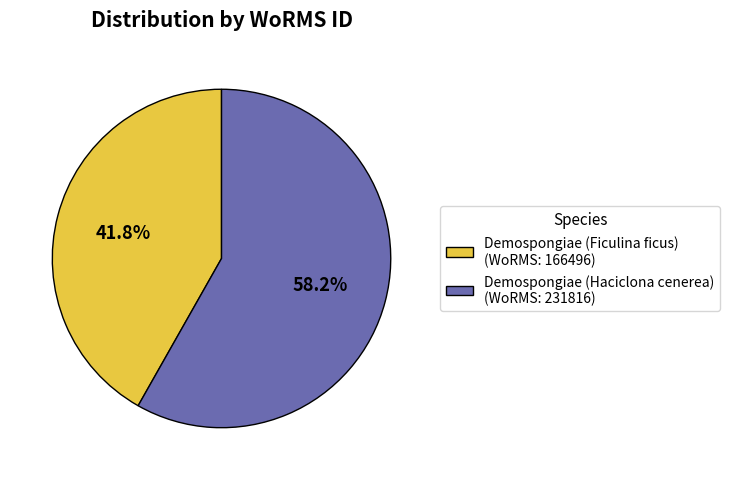

What is the smallest slice in the pie chart?

Demospongiae (Ficulina ficus)